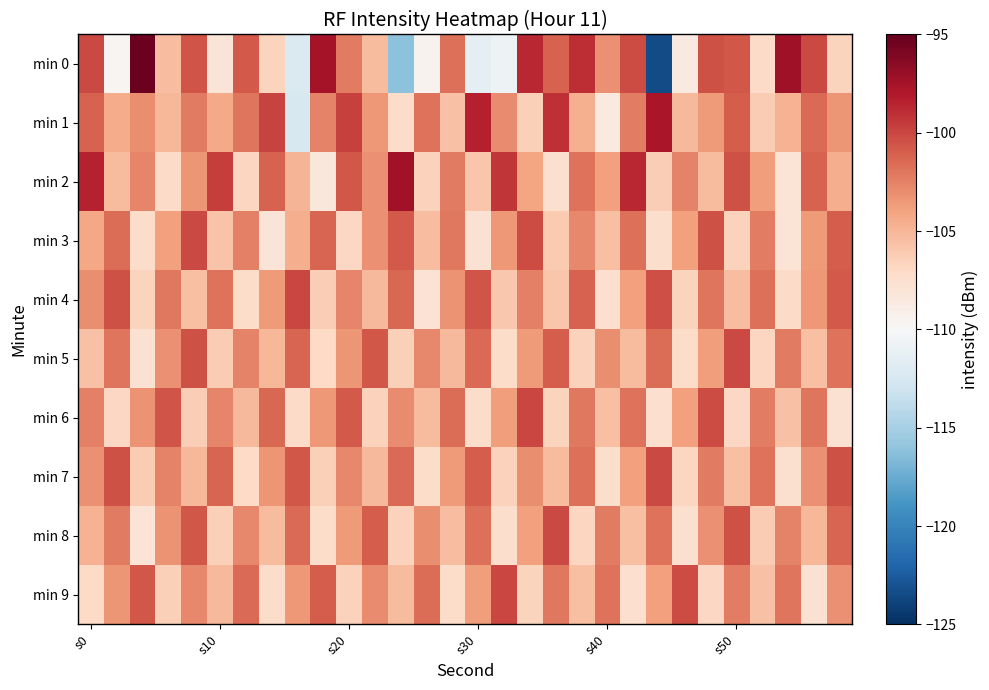

Which series has the largest range (max minus min)?

min 0